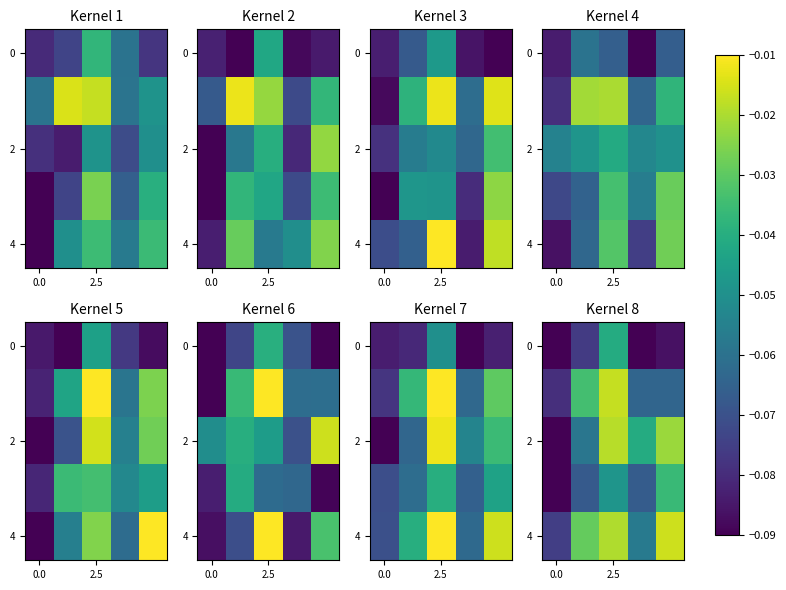

What is the sum of the 4 values at 0.0 and 2.5?

-0.1